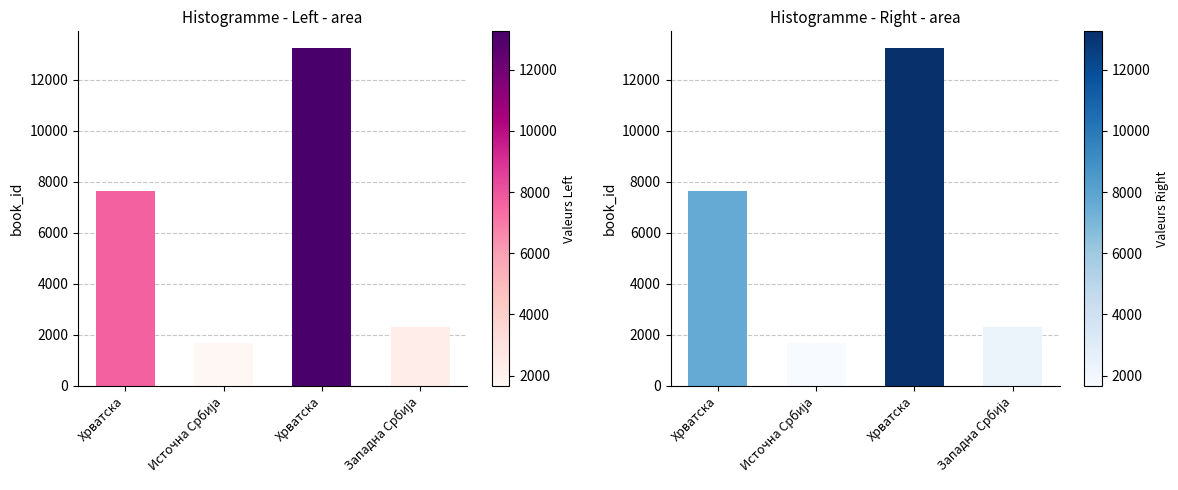

Are the bars horizontal?

No